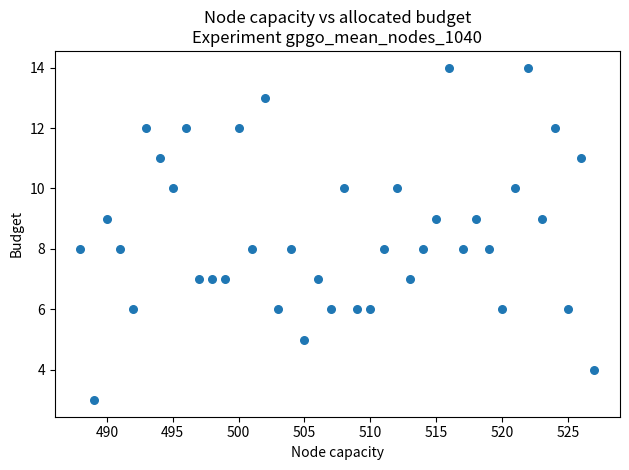

What is the range of Y values (max minus min)?

11